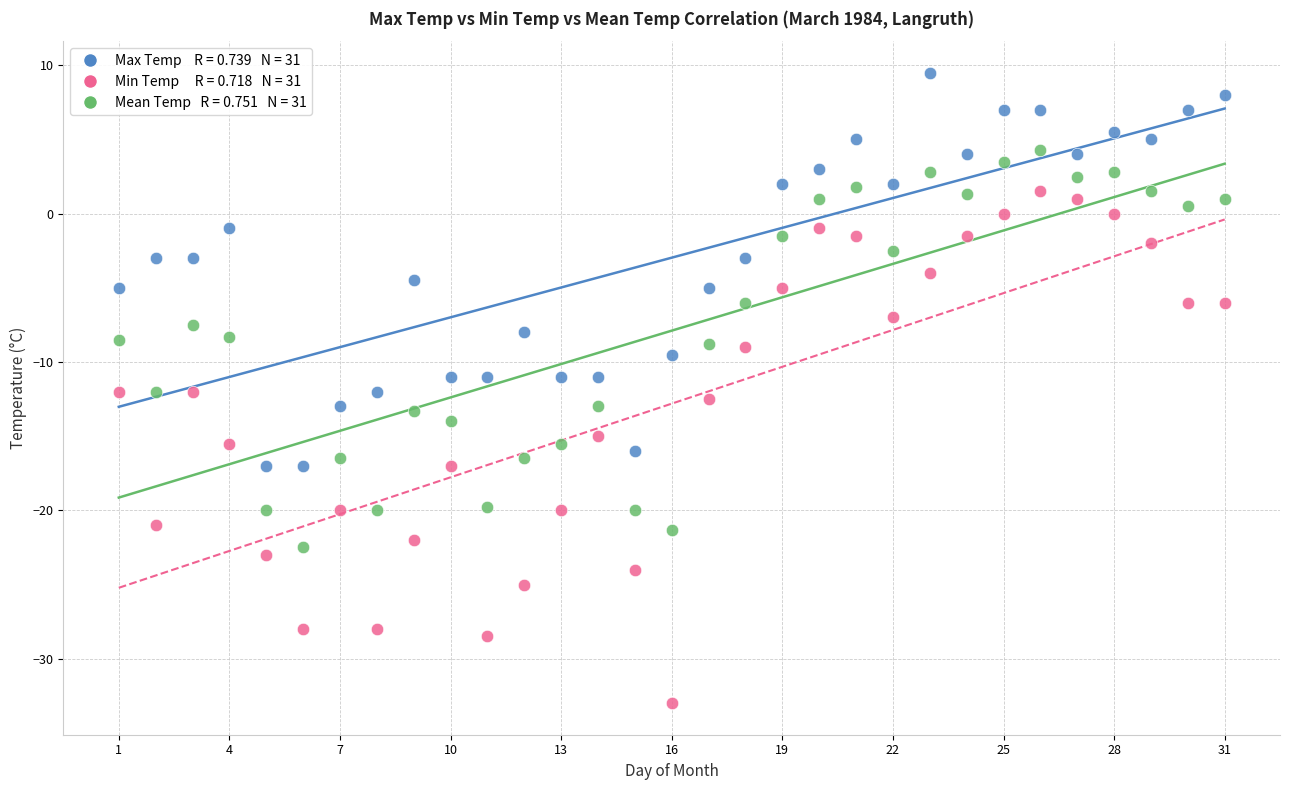

Across all data points, what is the range of X values (max minus min)?

30.0